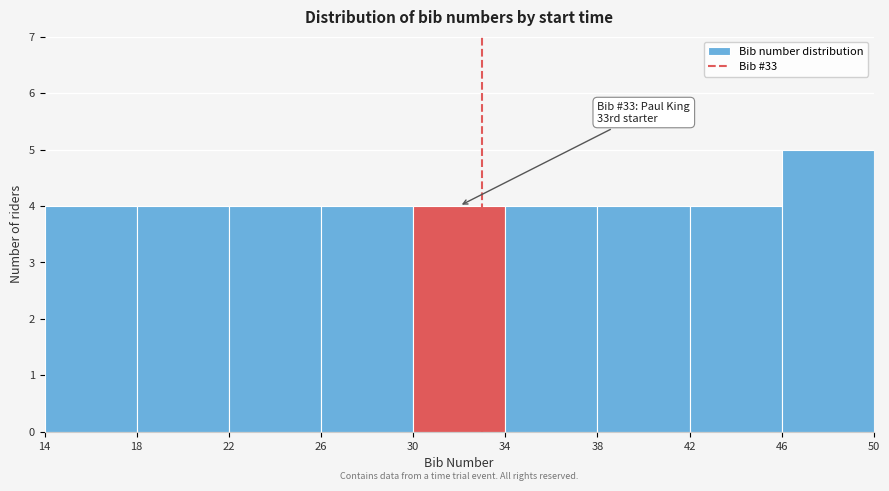

Which range on the x-axis has the tallest bar?

46 to 50